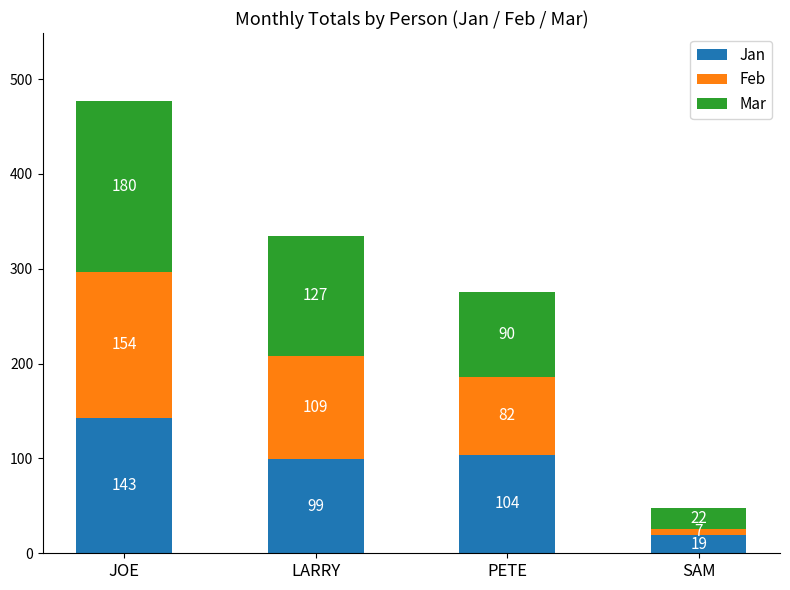

Where is Jan nearest to the value 81?

LARRY